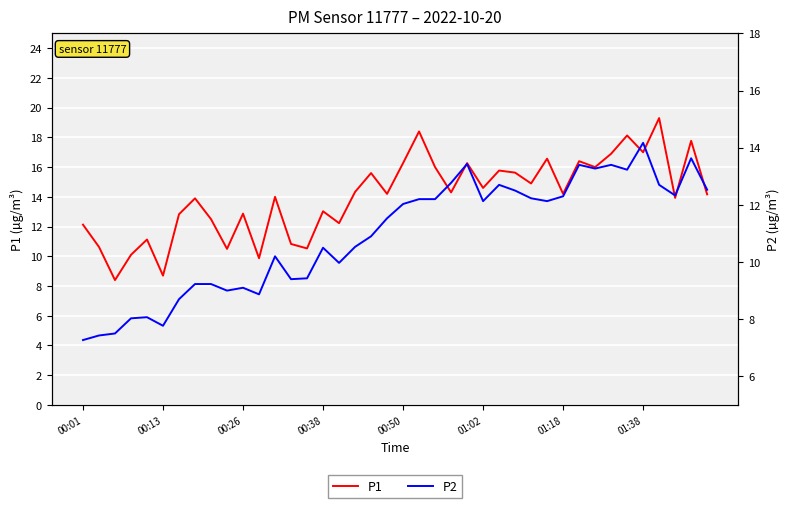

How many values in the P2 series exceed 12?

20